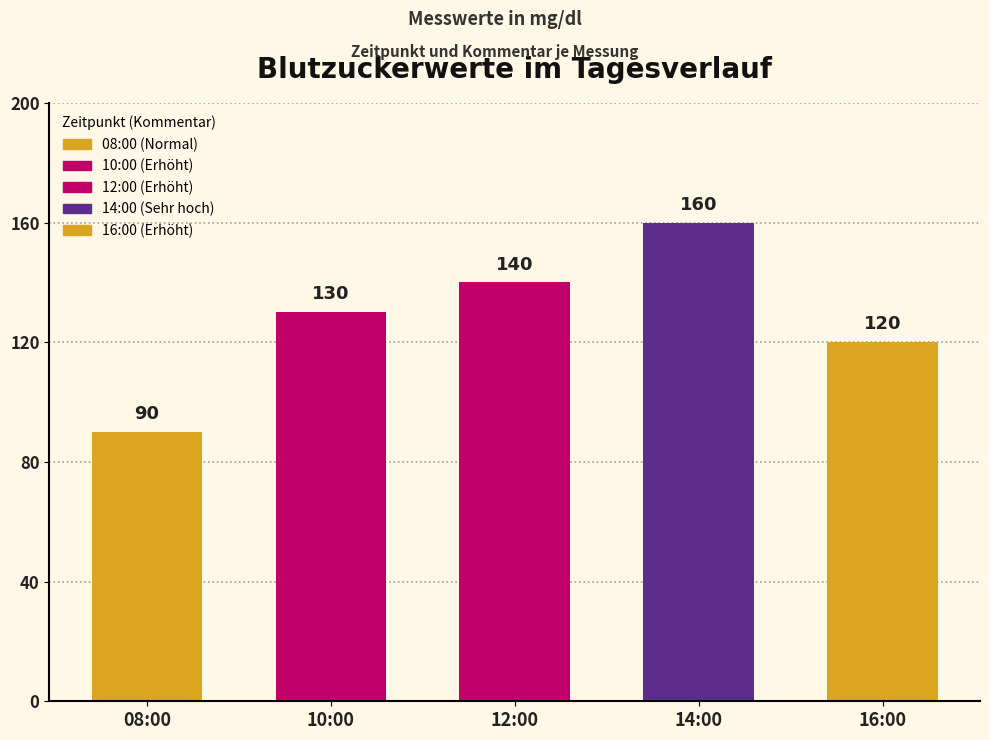

What is the label of the 2nd bar from the left?

10:00